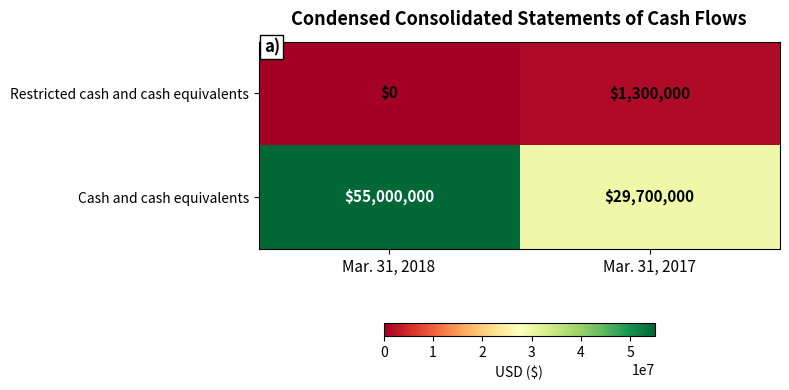

What is the lowest value of the Cash and cash equivalents series?

29700000